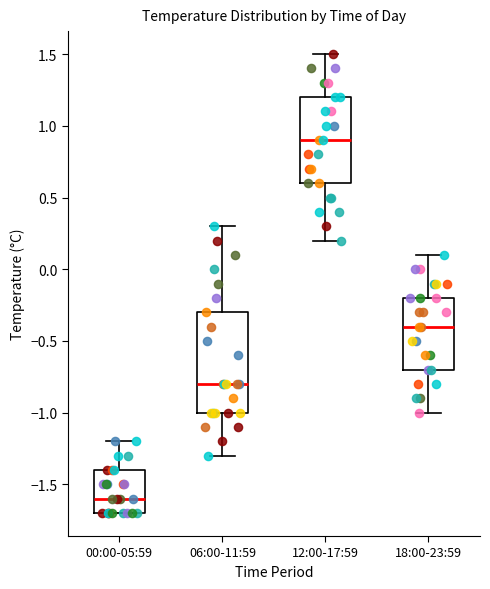

Where is the lower edge of the box for 12:00-17:59 on the y-axis? The values are not printed on the chart, so give them approximately, as read against the axis.

0.6